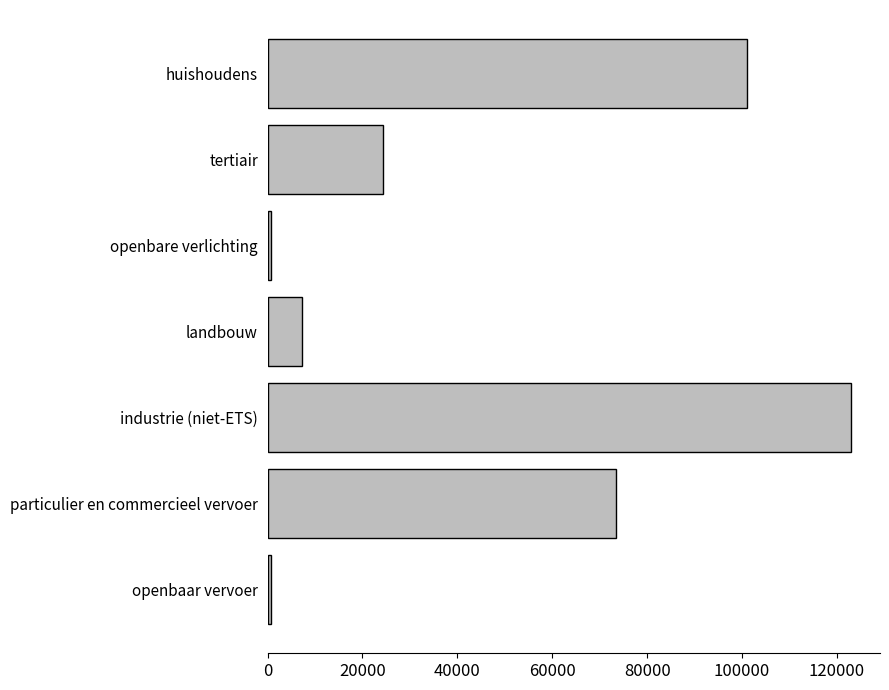

Is it true that the value at industrie (niet-ETS) is 122928.5?

True